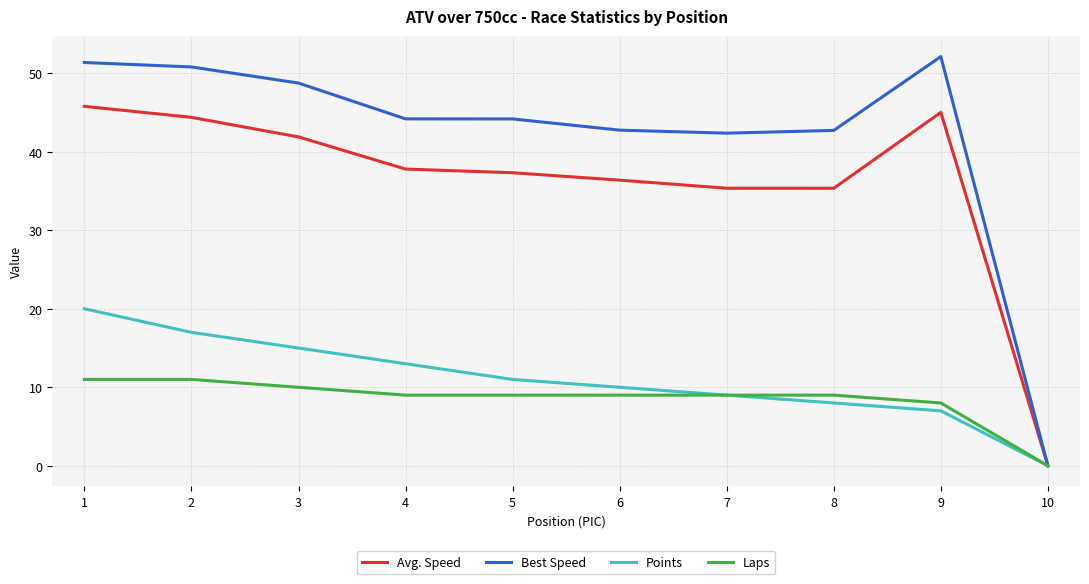

True or false: Laps has a value of 17.3 at 3.

False